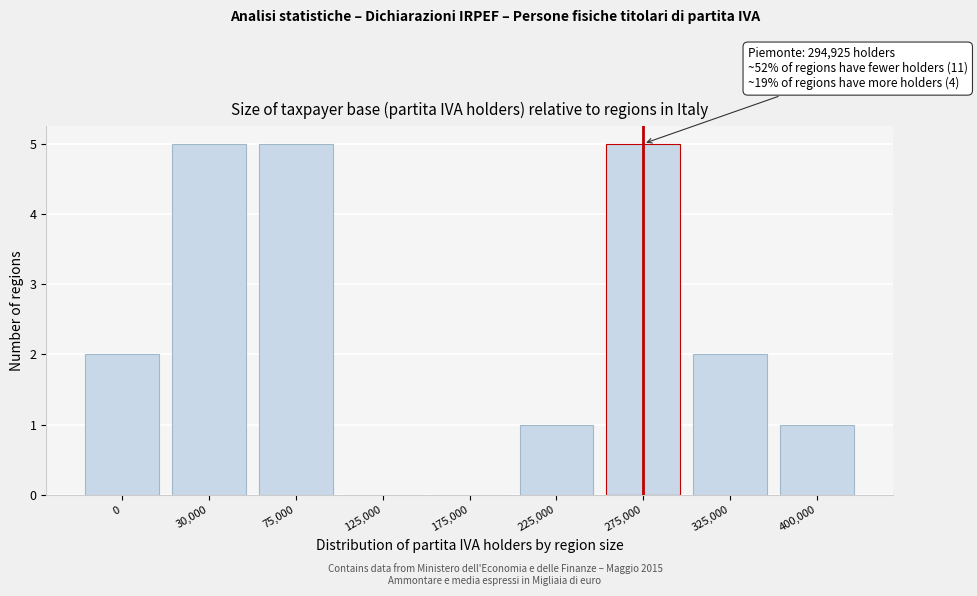

Reading right to left, what are all the values shown in this chart?

400,000=1	325,000=2	275,000=5	225,000=1	175,000=0	125,000=0	75,000=5	30,000=5	0=2